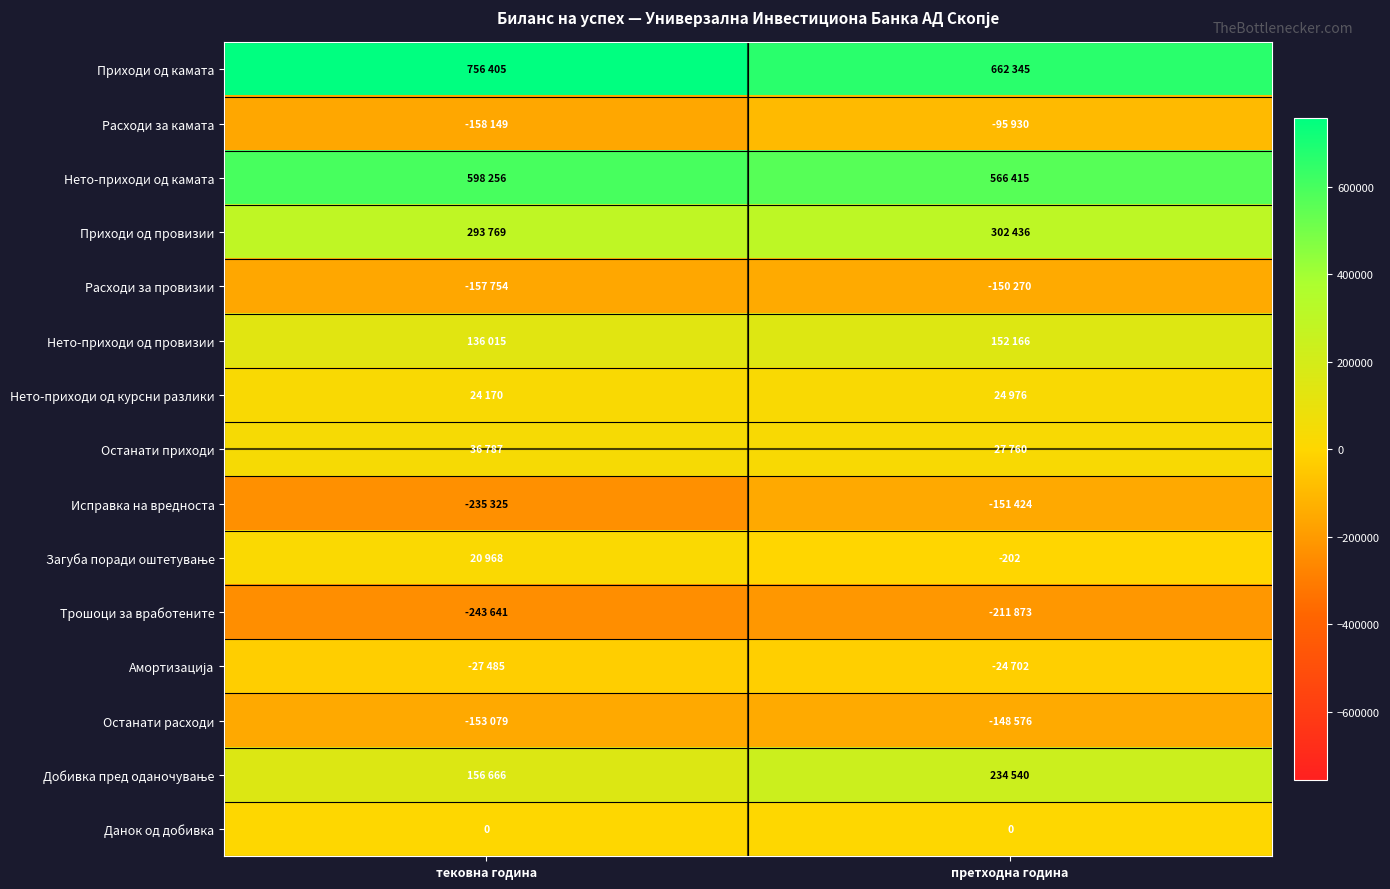

What is the average value of the Приходи од камата series?

709375